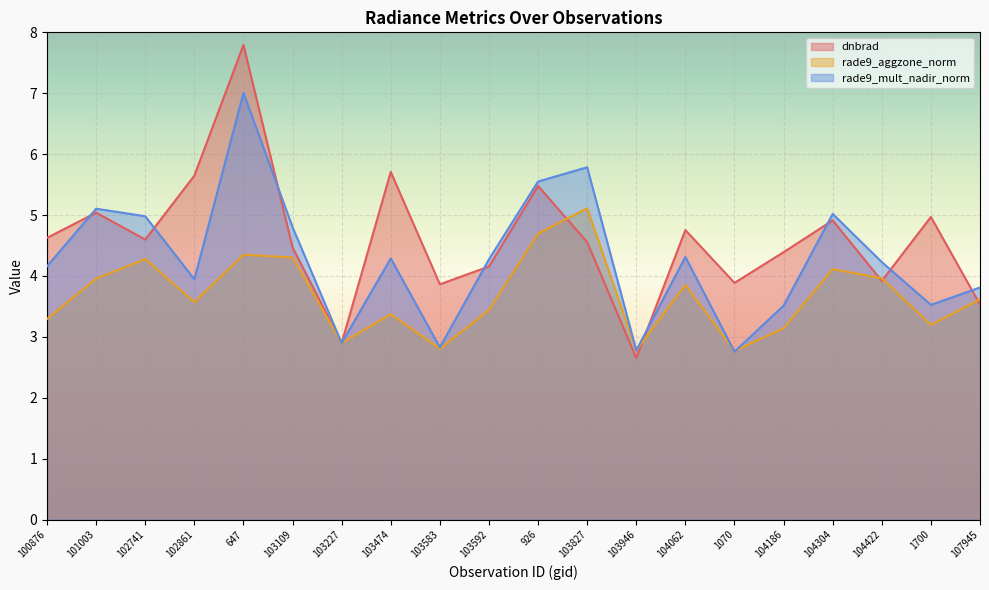

What is the difference between the maximum and second lowest values in the rade9_aggzone_norm series?

2.3